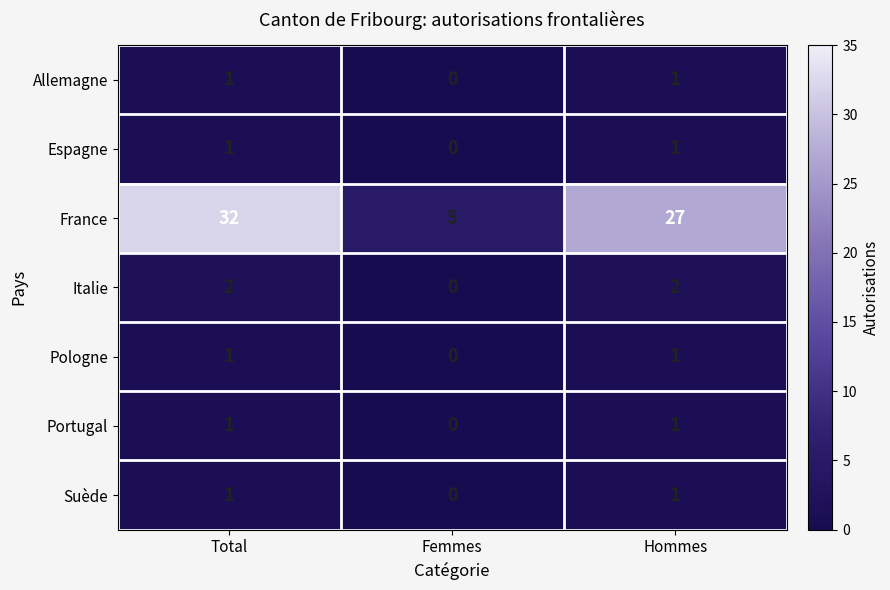

Which category has the lowest value across all series?

Femmes